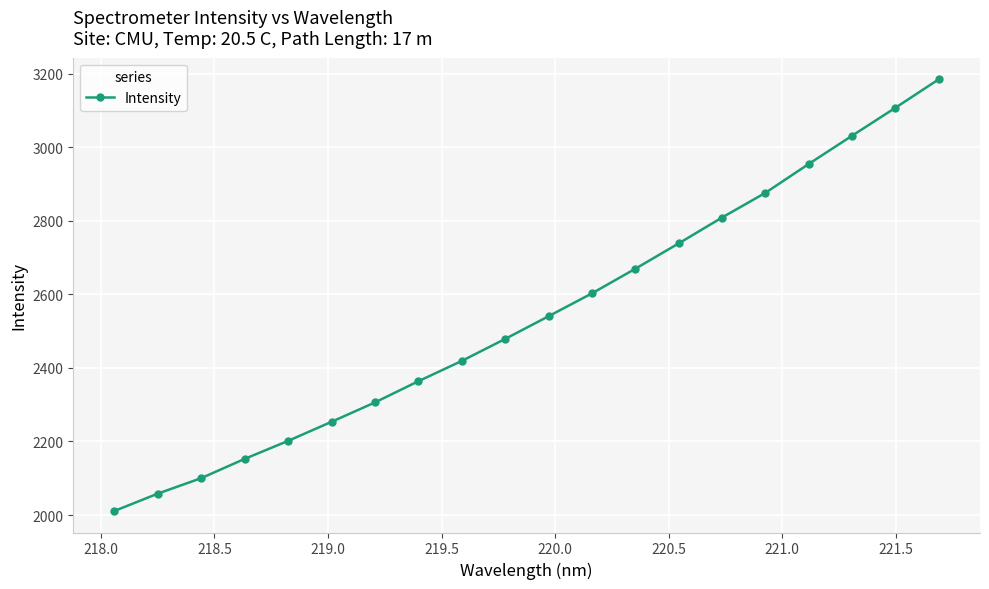

What is the value of the 3rd point from the left?

2100.4